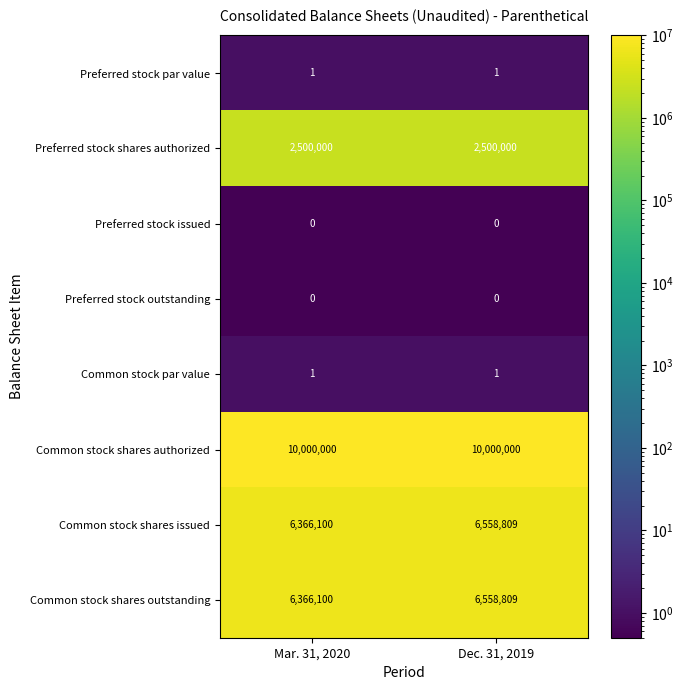

The Common stock shares authorized series shows 10000000 at Dec. 31, 2019. True or false?

True